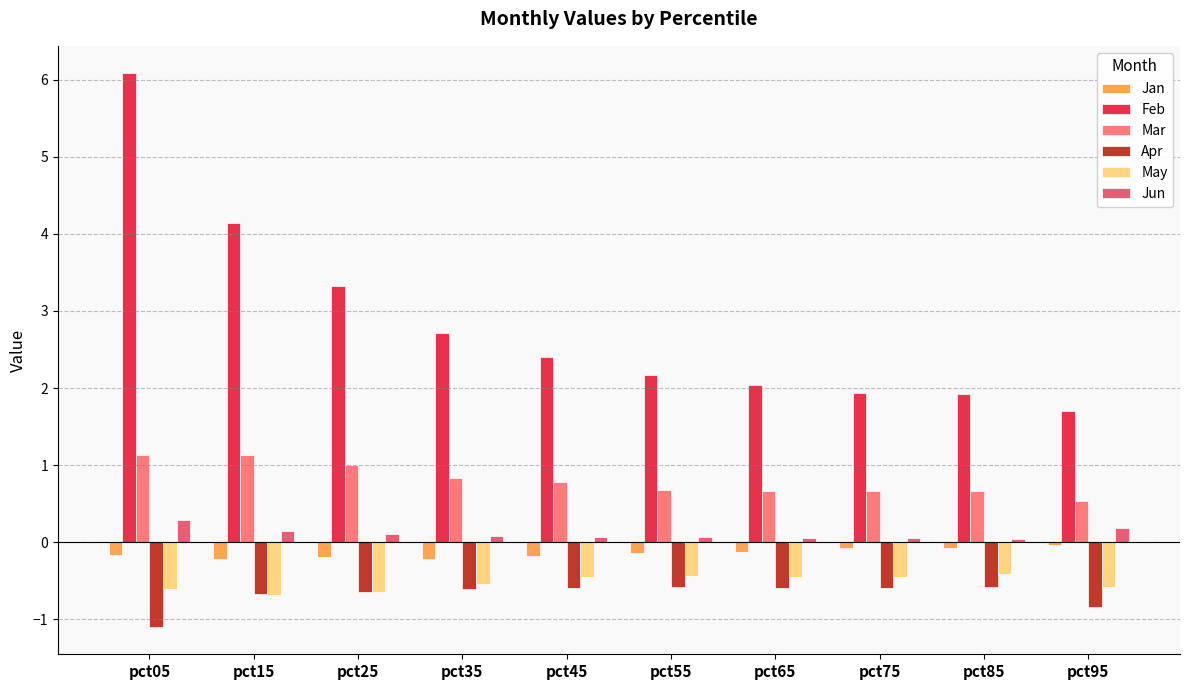

What is the value of the Mar bar at the 10th from the left?

0.5